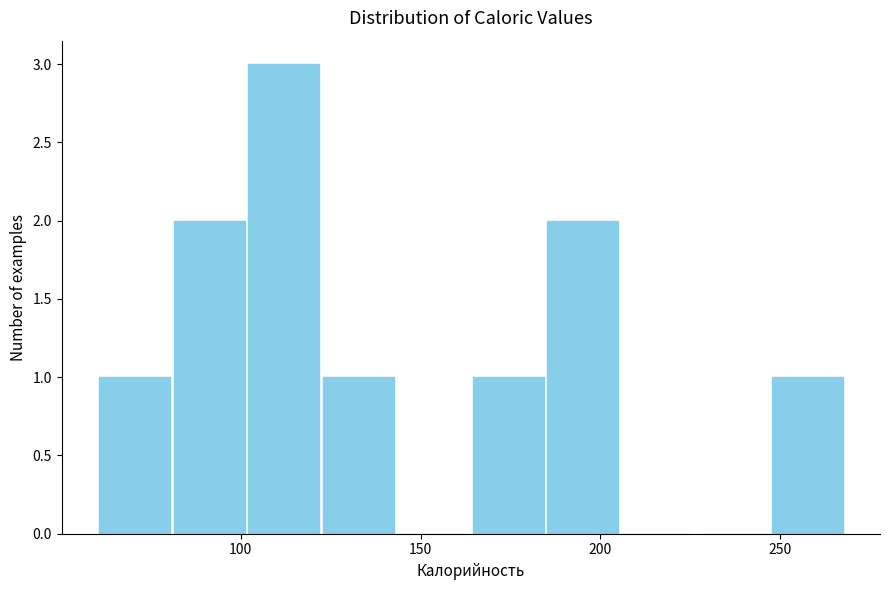

Which range on the x-axis has the tallest bar?

100 to 120